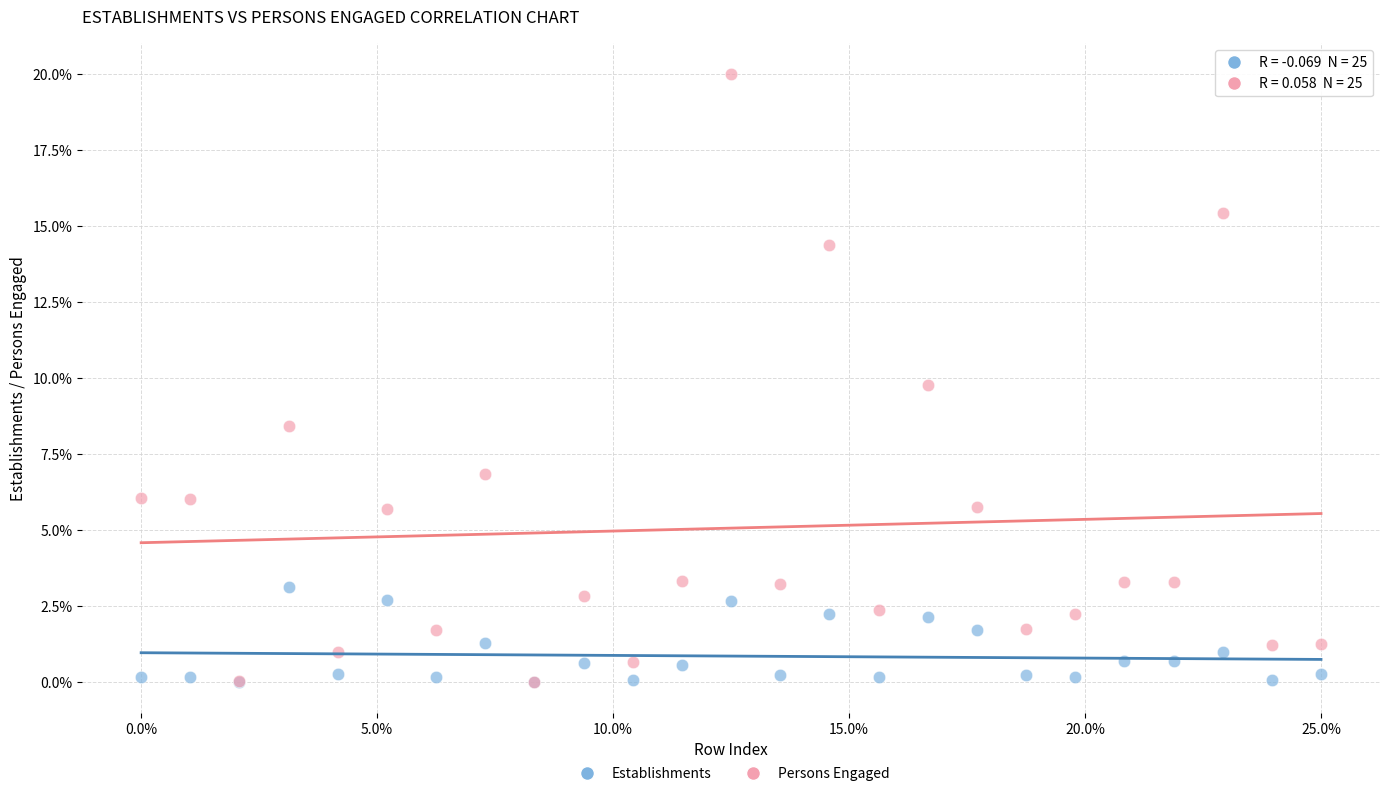

Which series reaches the maximum Y coordinate?

Persons Engaged